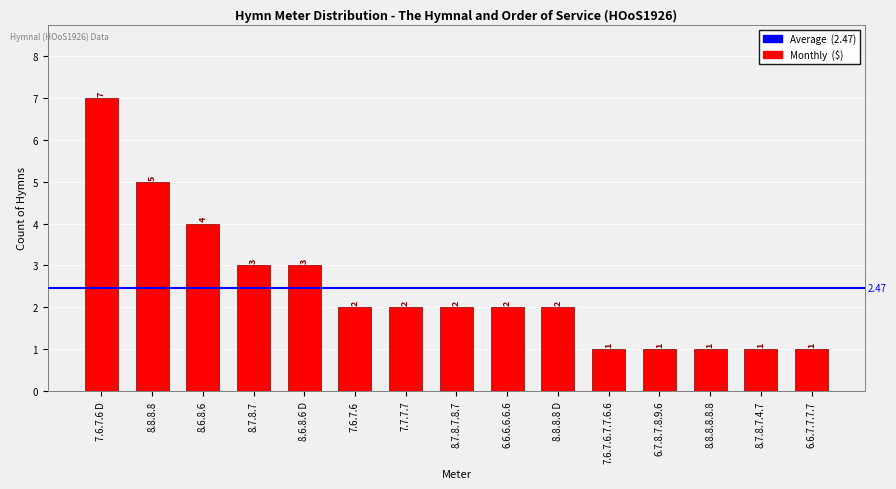

Count the values in the range 1 to 3.

12